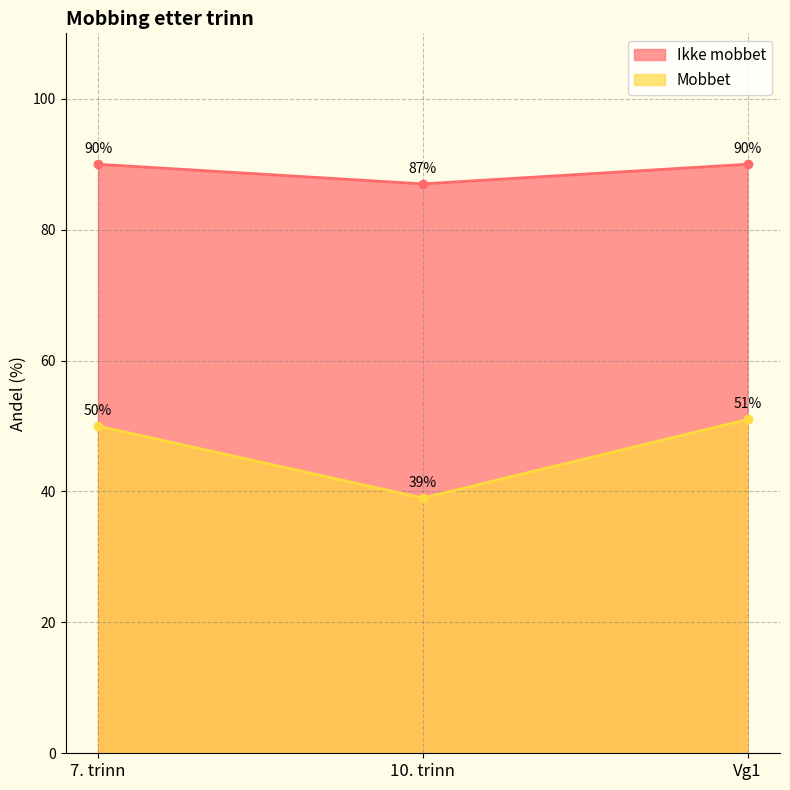

Is it true that Mobbet equals 51 at Vg1?

True